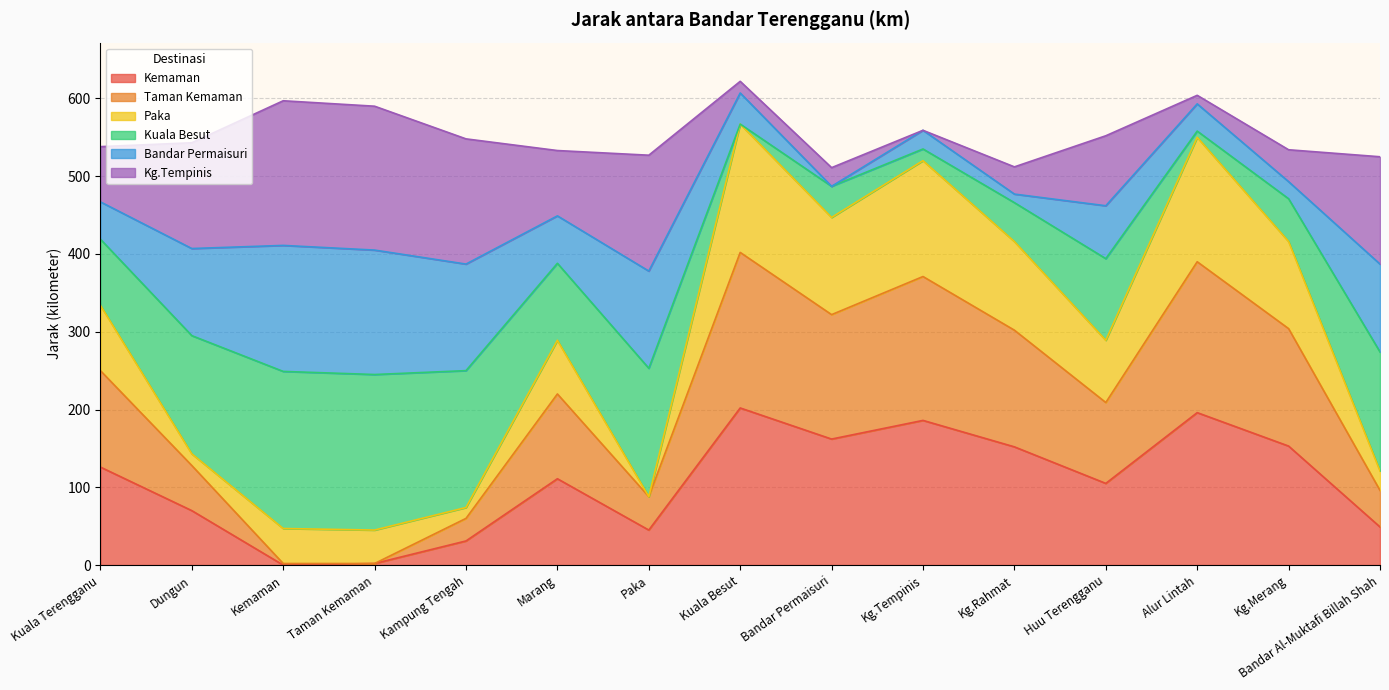

What is the total value across all series at Kuala Besut?

622